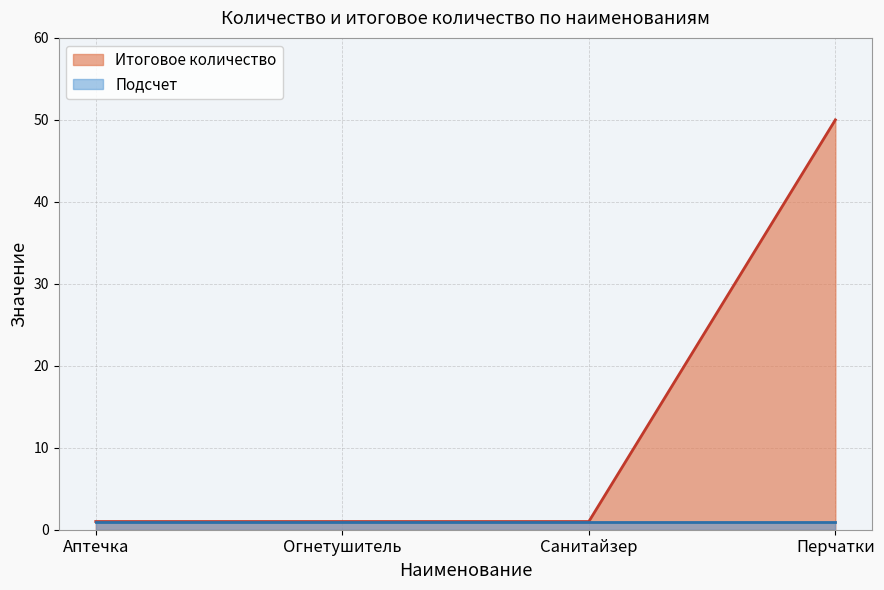

Does the chart display data point markers on the line(s)?

No